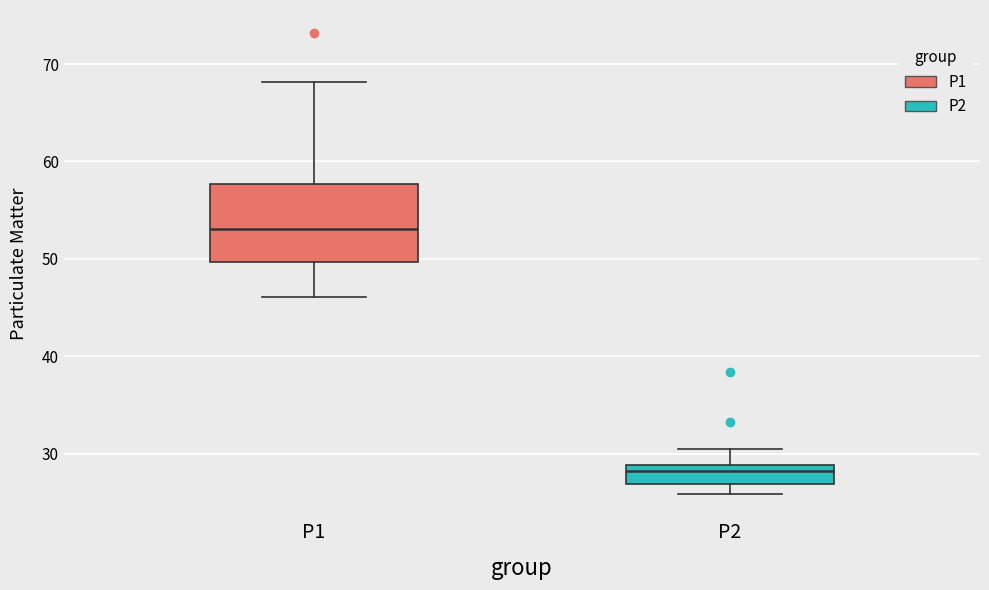

Which box's median line is the highest?

P1